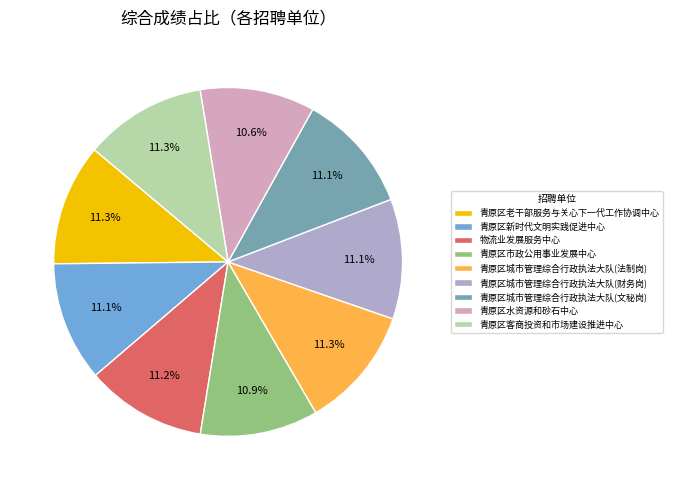

Between 青原区水资源和砂石中心 and 青原区客商投资和市场建设推进中心, which is larger?

青原区客商投资和市场建设推进中心